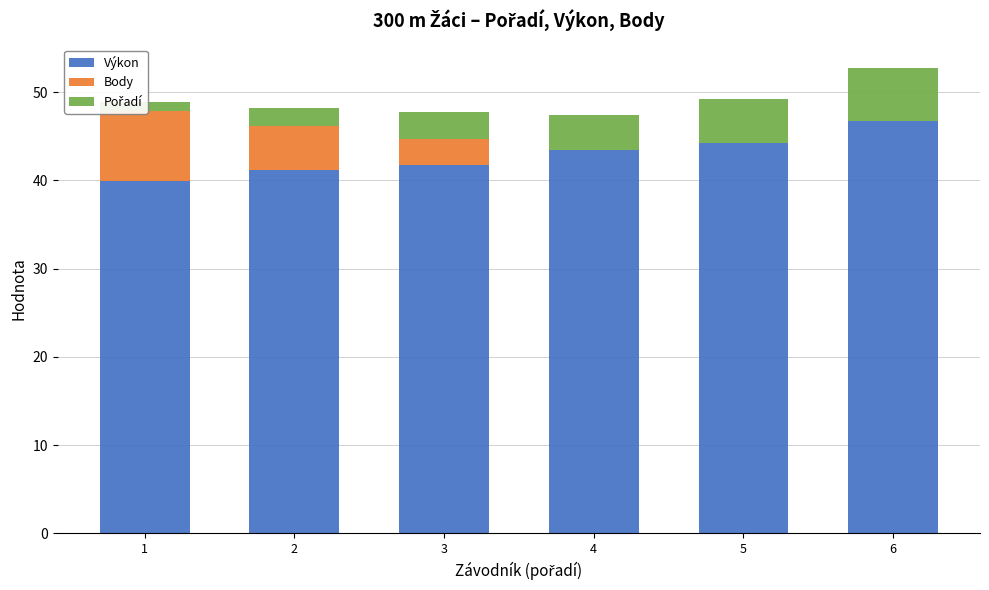

Which series has the largest total across all categories?

Výkon